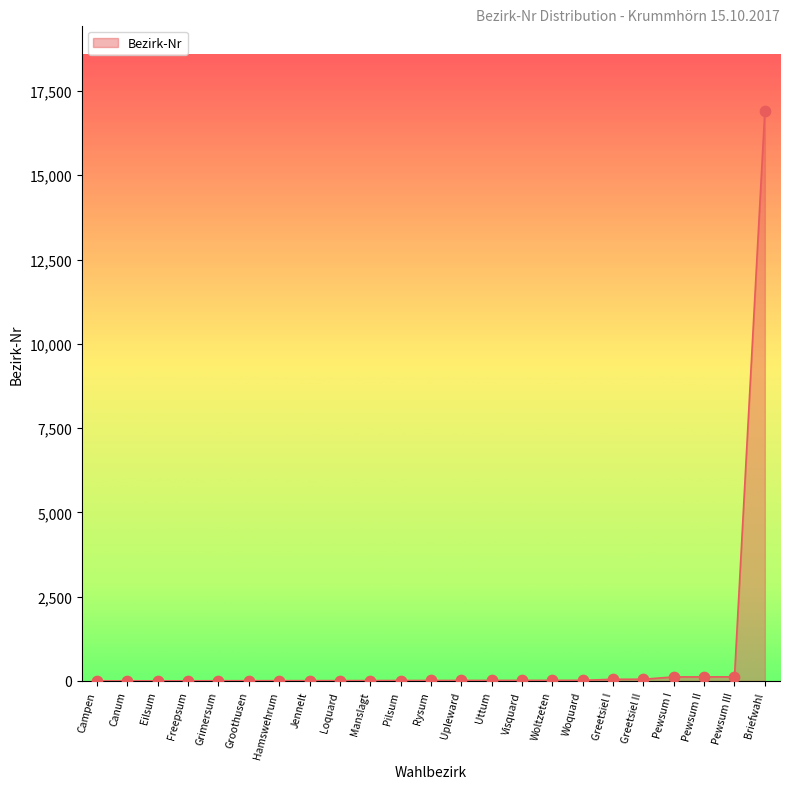

What is the difference between the maximum and minimum values?

16903